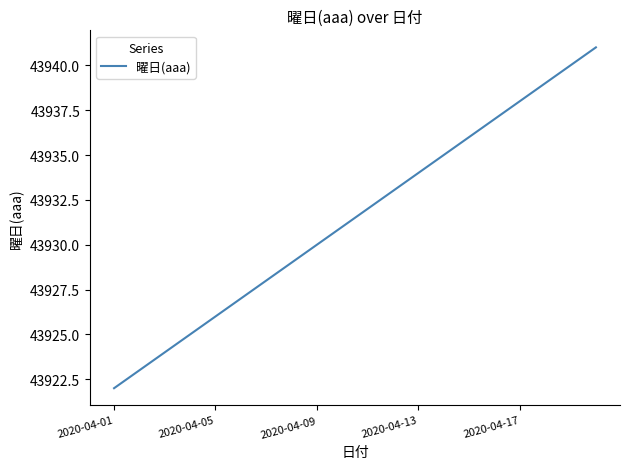

What is the difference between the maximum and minimum values?

19